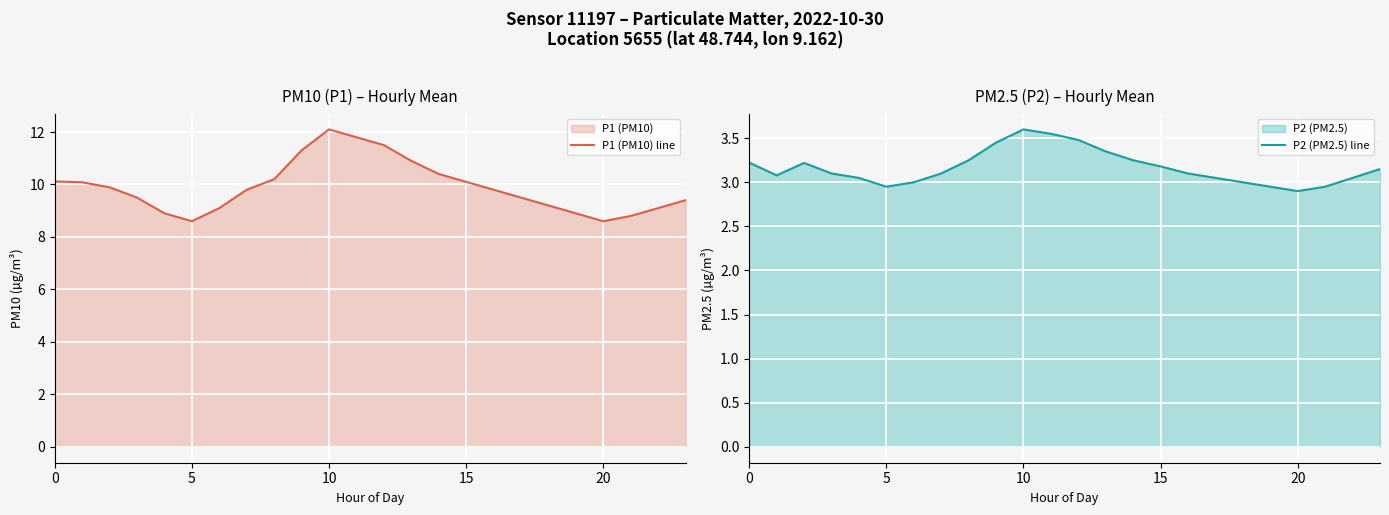

Where is the first local maximum for P1 (PM10) line?

10